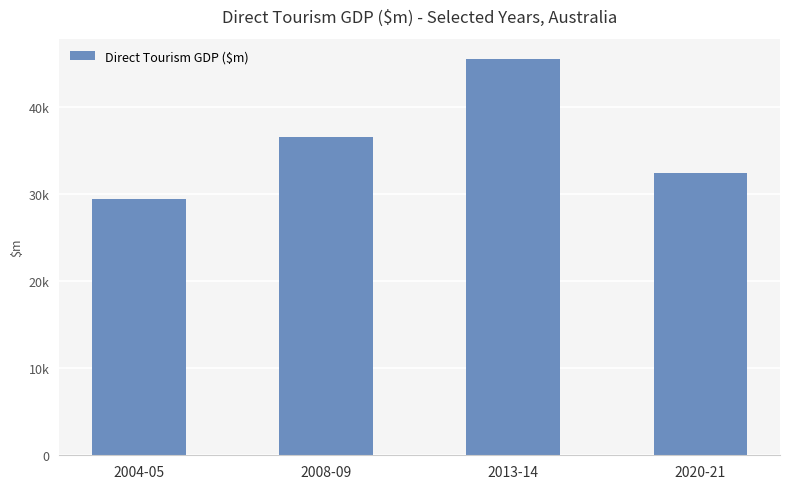

Rank the categories by value from highest to lowest.

2013-14, 2008-09, 2020-21, 2004-05